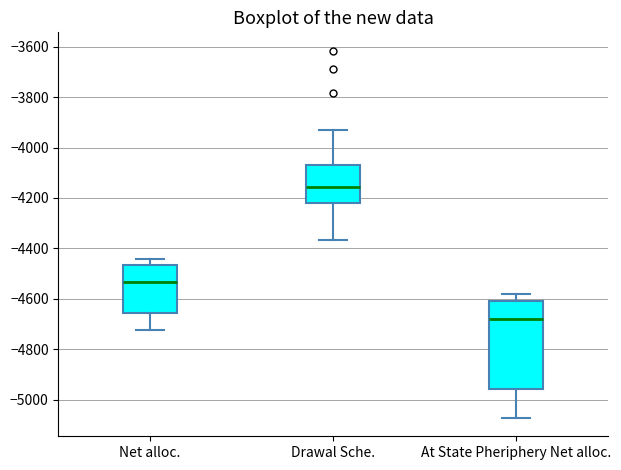

Which box is the tallest, from its lower edge to its upper edge?

At State Pheriphery Net alloc.